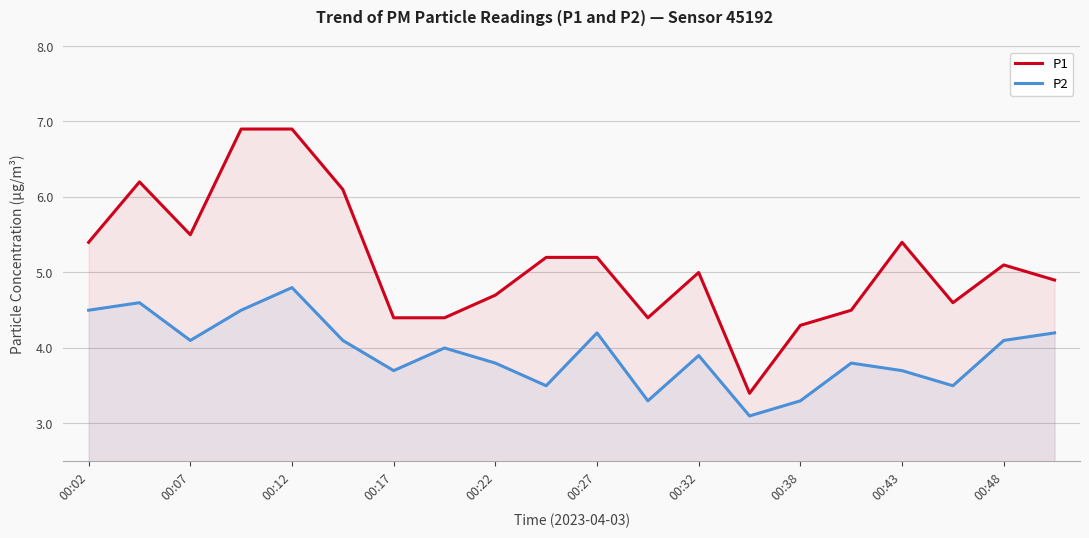

In P1, how many points are higher than both neighbors (excluding endpoints)?

4